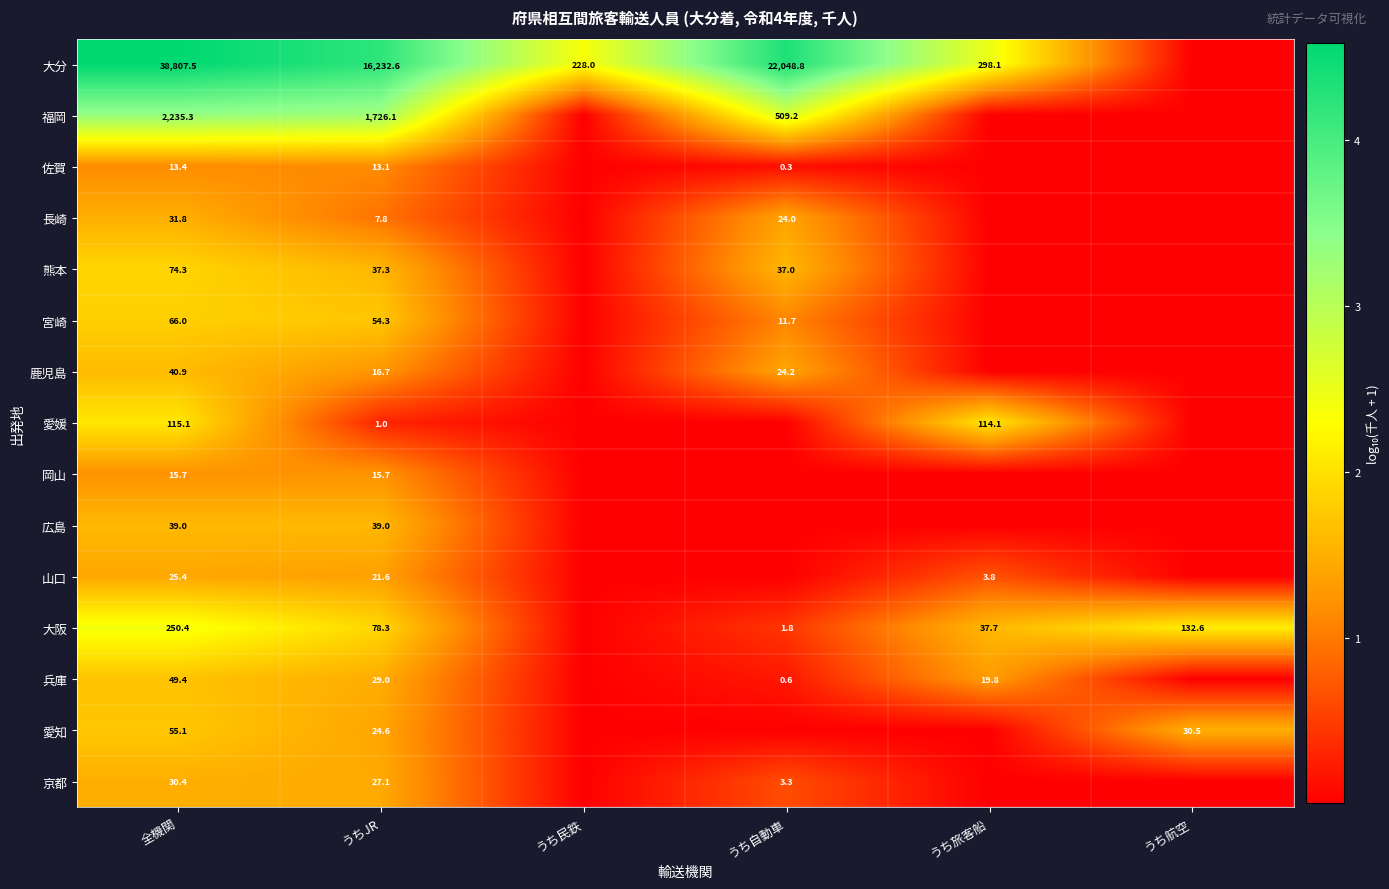

At うちJR, list the series in order from smallest to largest.

愛媛, 長崎, 佐賀, 岡山, 鹿児島, 山口, 愛知, 京都, 兵庫, 熊本, 広島, 宮崎, 大阪, 福岡, 大分